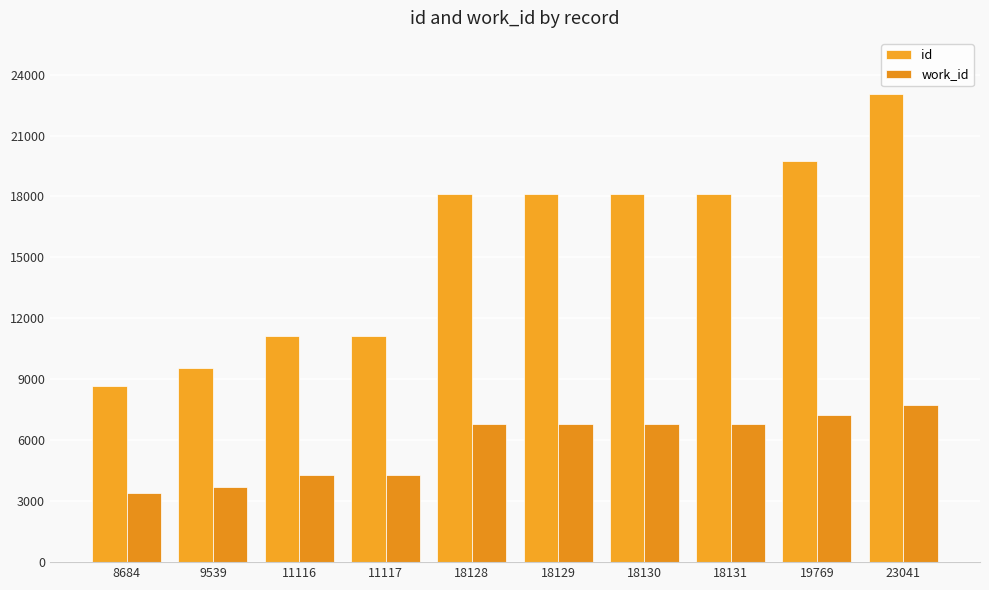

What are all the series names shown in the legend?

id, work_id